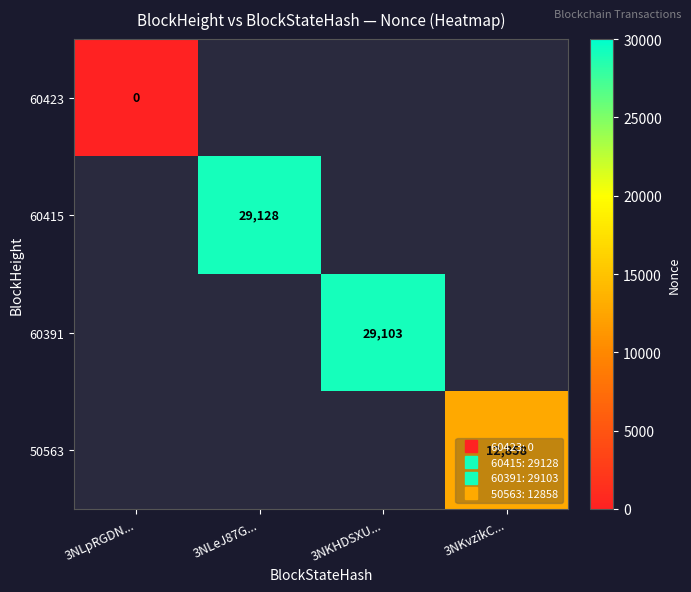

Which category has the highest value in the 60423 series?

3NLpRGDN...